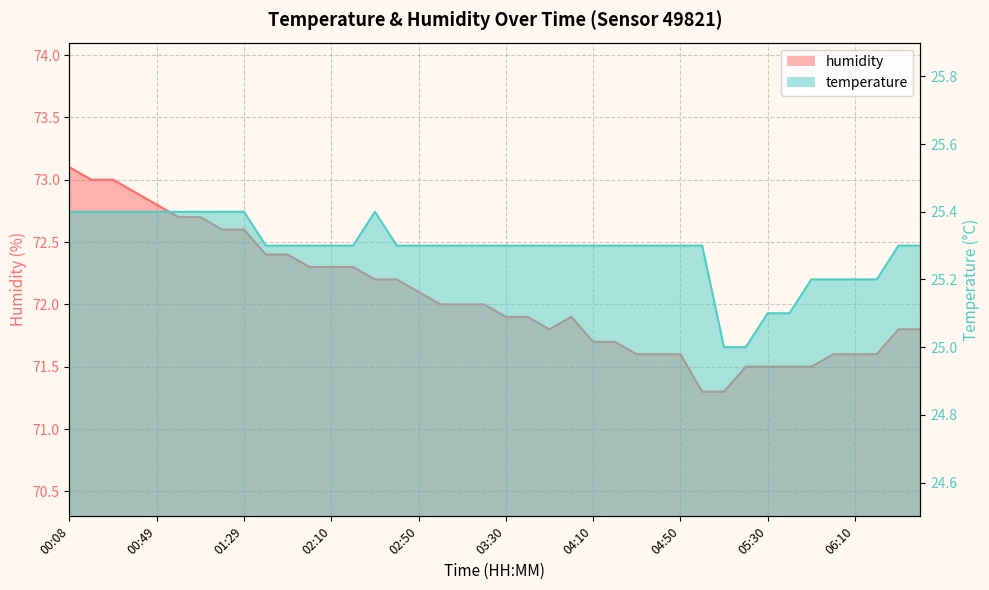

What is the minimum value for humidity?

71.3